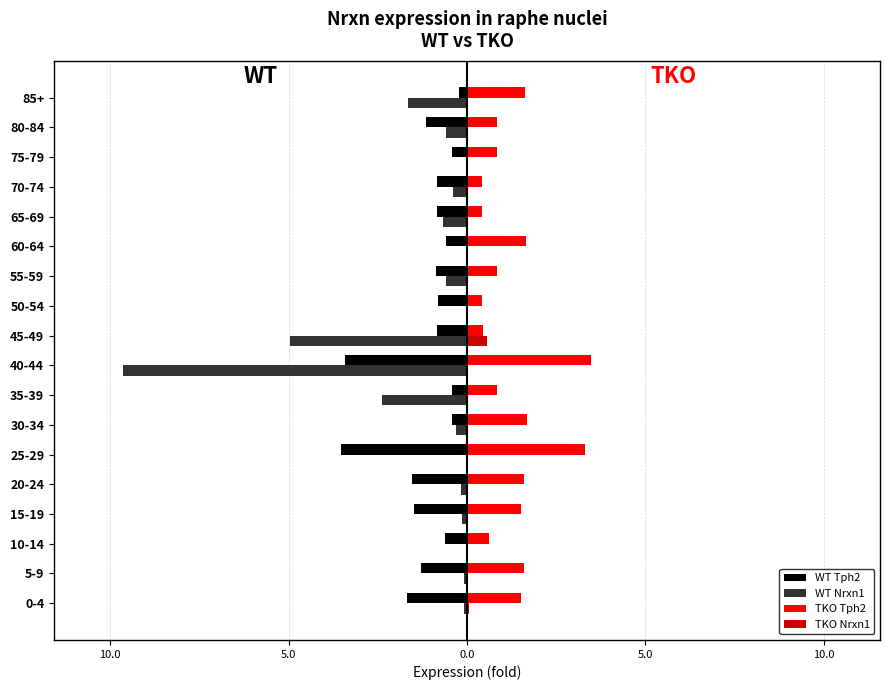

What are all the series names shown in the legend?

WT Tph2, WT Nrxn1, TKO Tph2, TKO Nrxn1